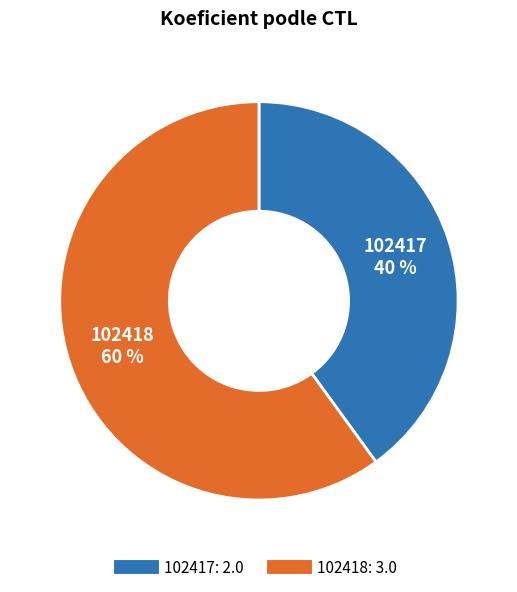

True or false: 102418 accounts for 48% of the total.

False